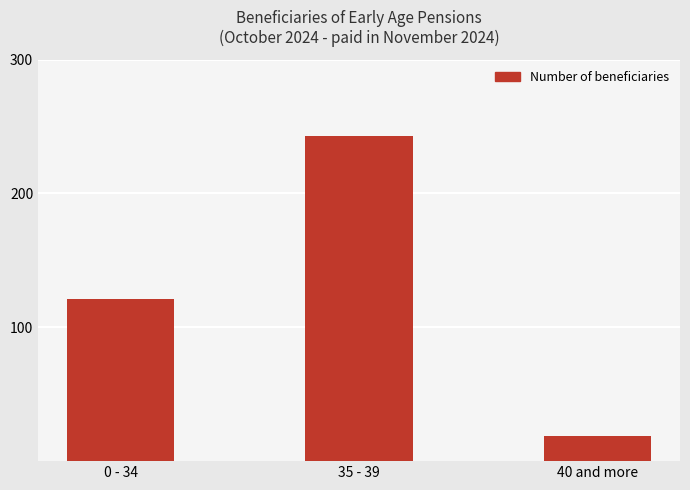

Rank the categories by value from highest to lowest.

35 - 39, 0 - 34, 40 and more